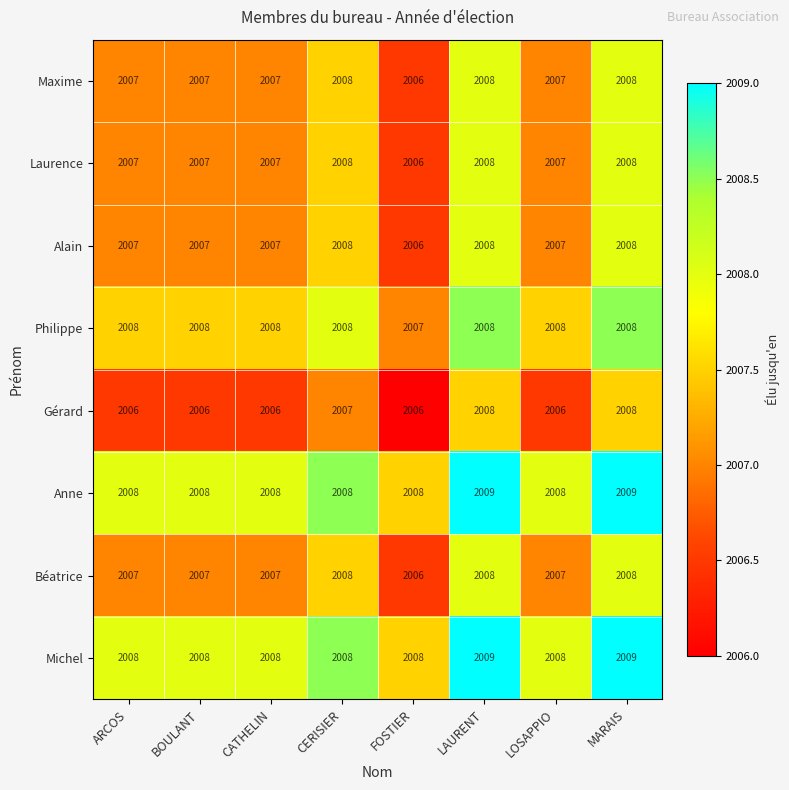

What is the sum of all Maxime values?

16058